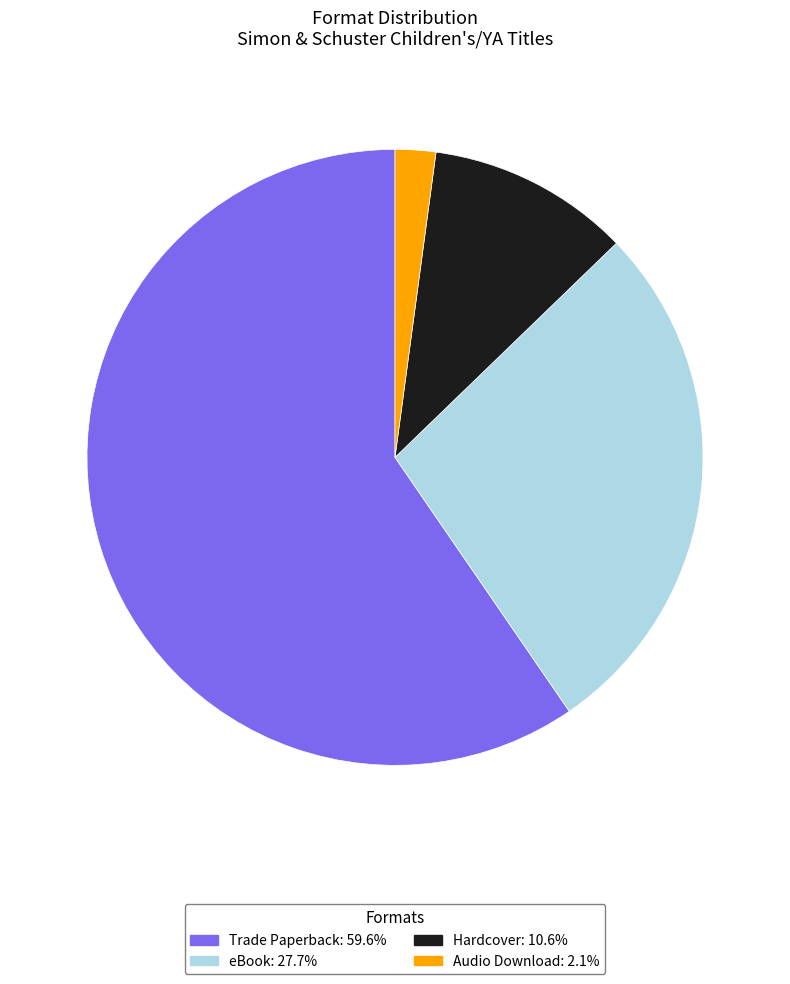

Do Hardcover and Audio Download together represent more than half of the pie?

No